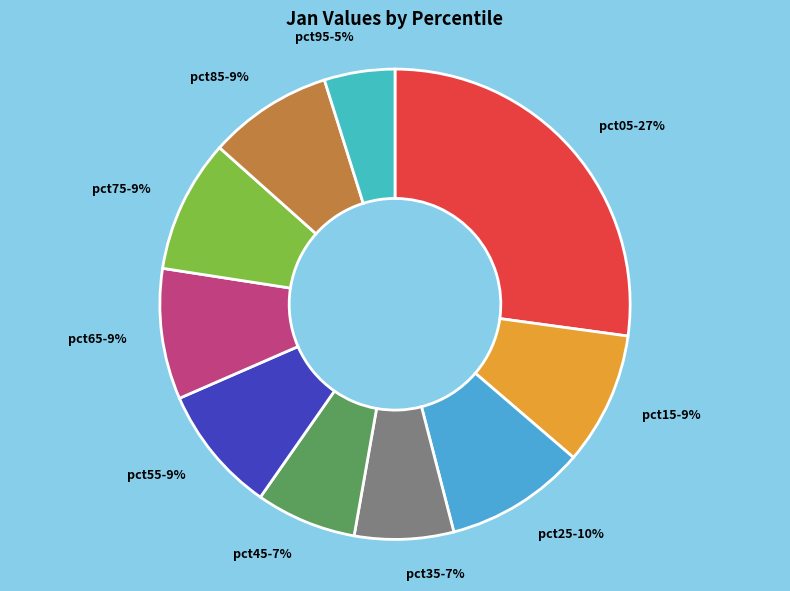

To the nearest percent, what is the combined percentage of pct45 and pct55?

16%